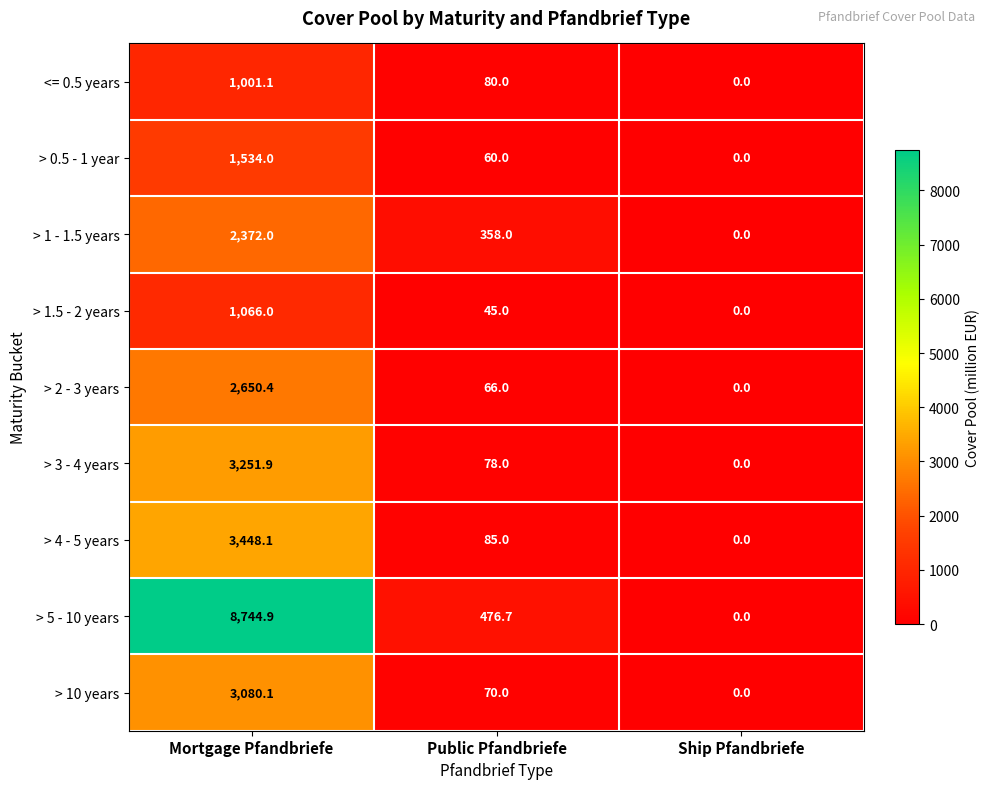

Which series has the widest spread of values?

> 5 - 10 years